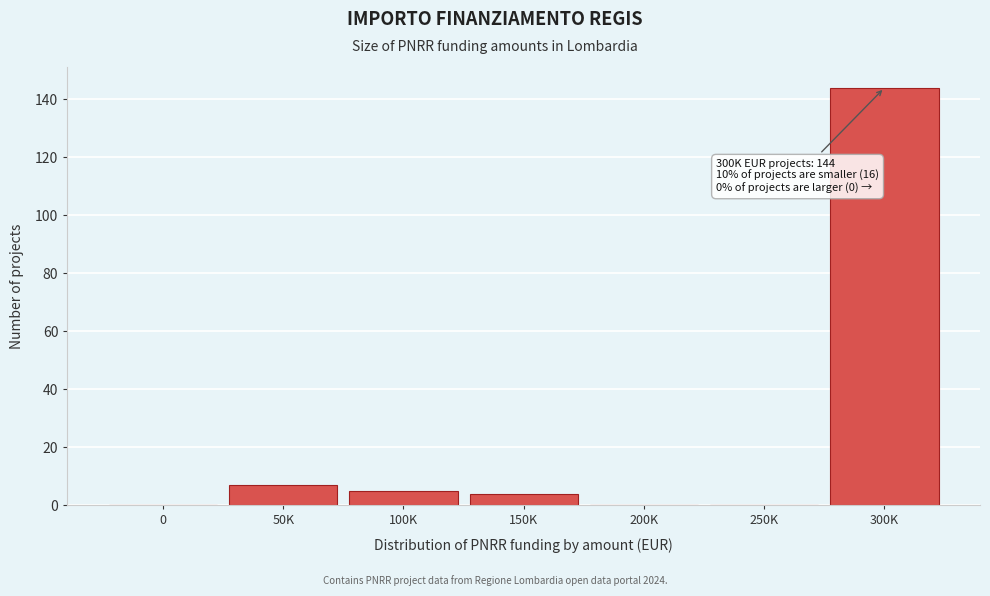

Reading left to right, transcribe all the data shown in this chart.

0=0	50K=7	100K=5	150K=4	200K=0	250K=0	300K=144